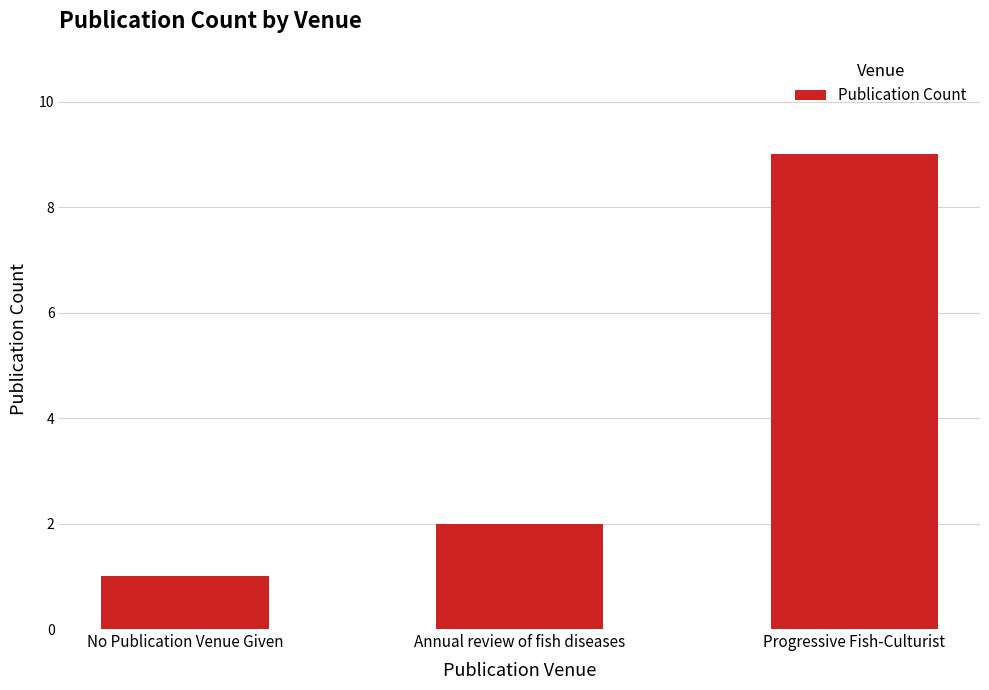

Are the bars grouped side by side (vs. stacked)?

No